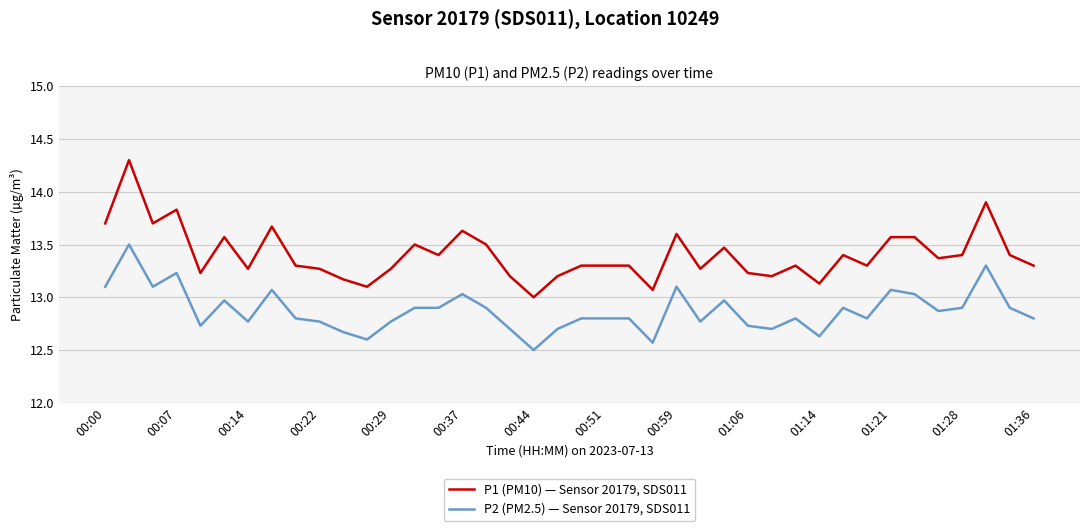

What is the minimum value shown in the chart?

12.5